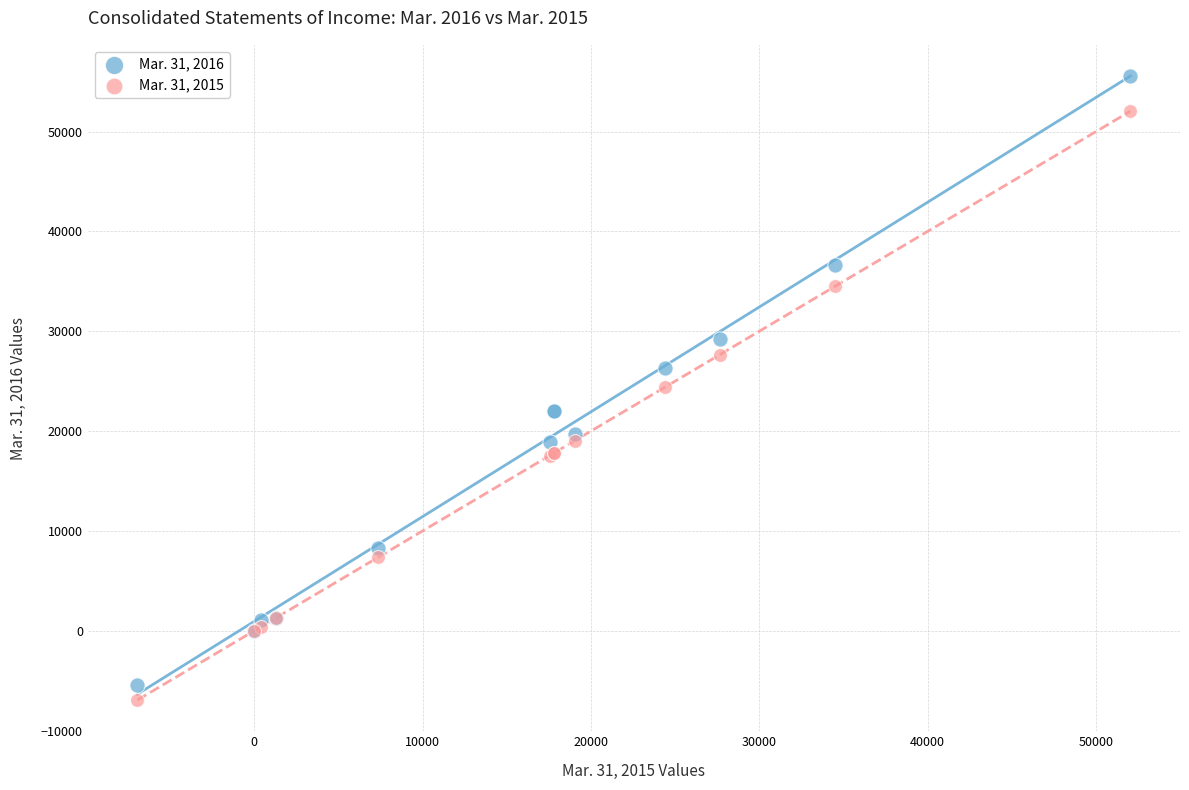

What is the X range (max minus min) for the scatter plot?

58981